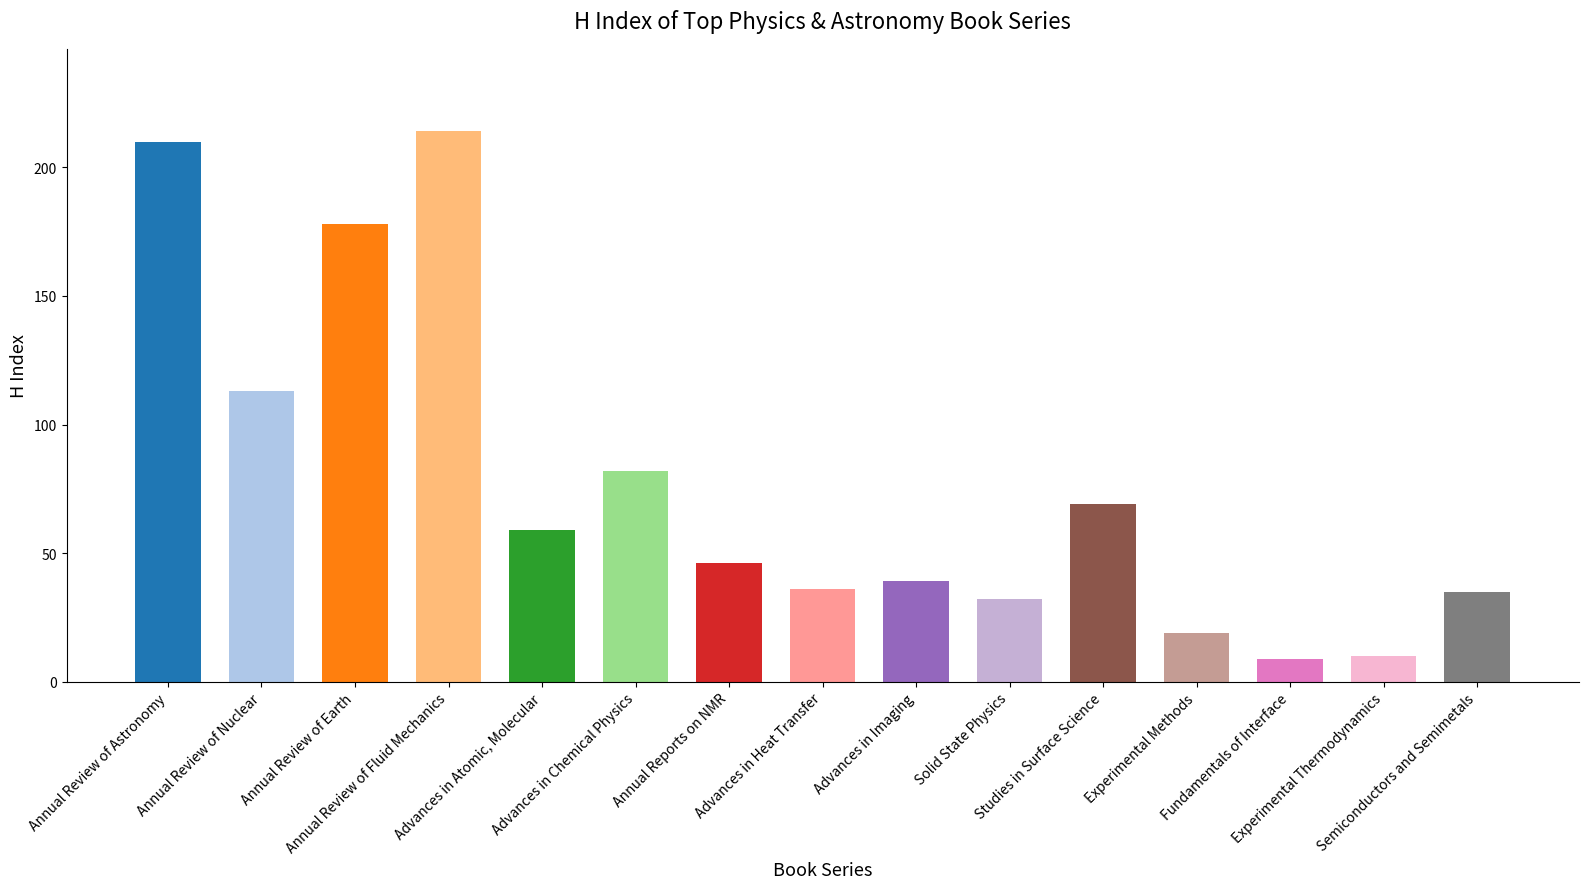

What is the greatest value displayed?

214